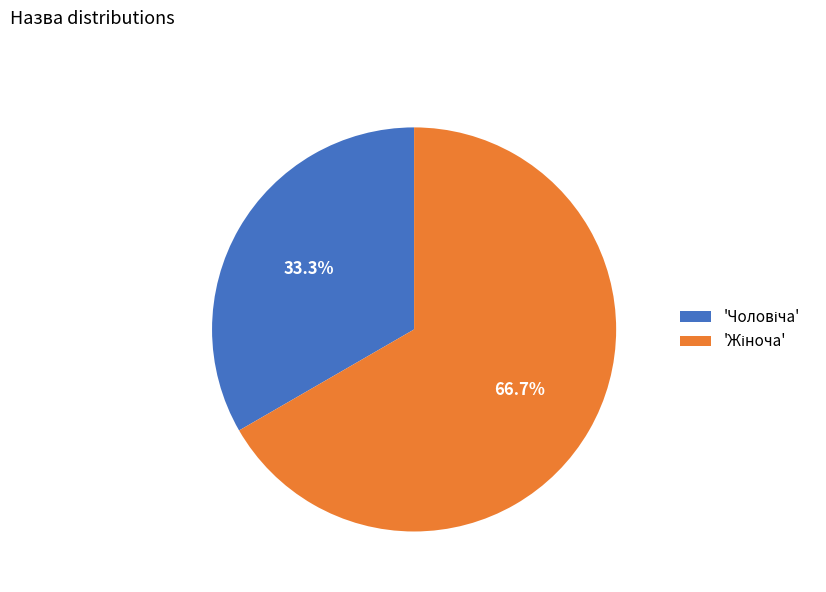

Does any single category account for the majority?

Yes